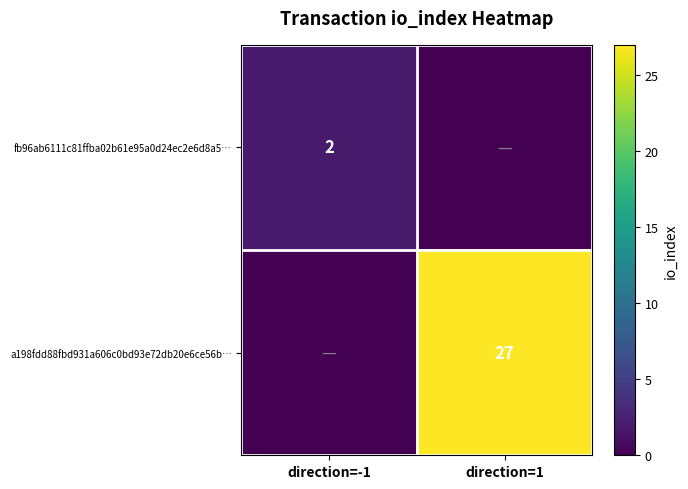

Is it true that fb96ab6111c81ffba02b61e95a0d24ec2e6d8a5… equals 4 at direction=-1?

False